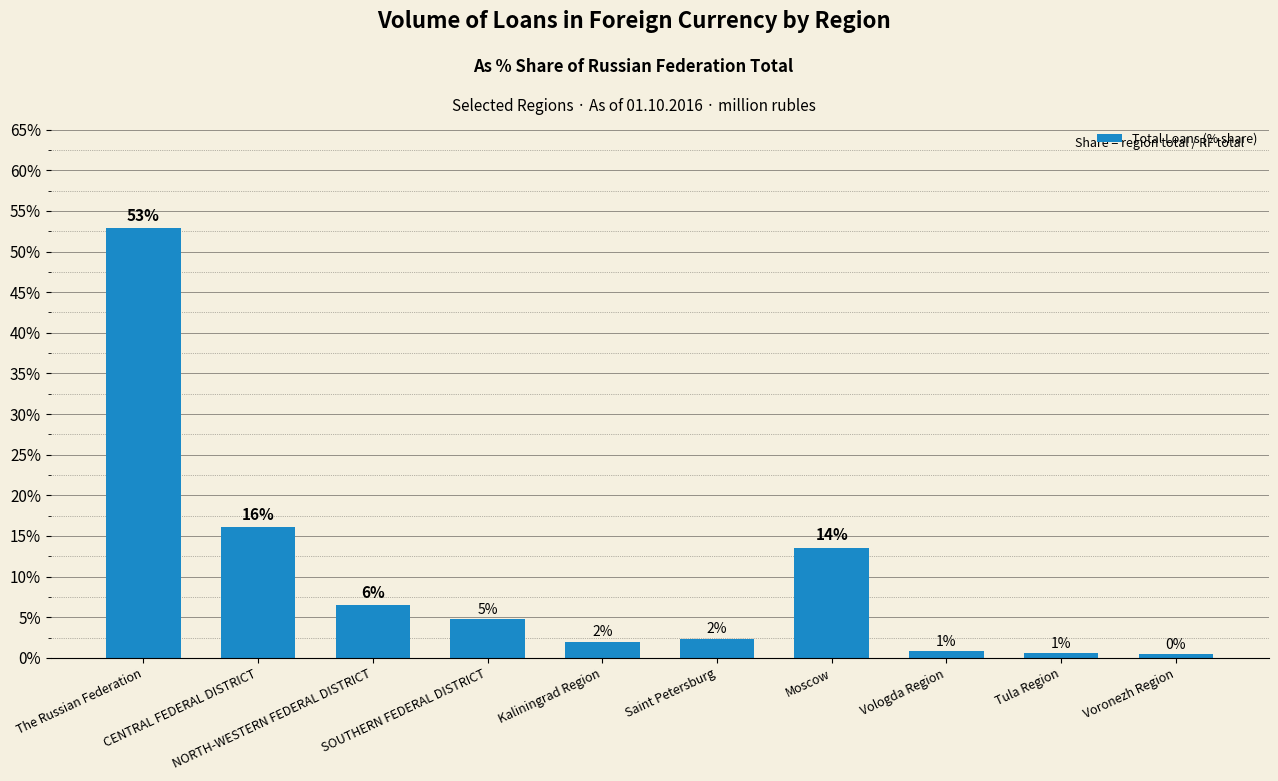

Between Vologda Region and Tula Region, which is larger?

Vologda Region